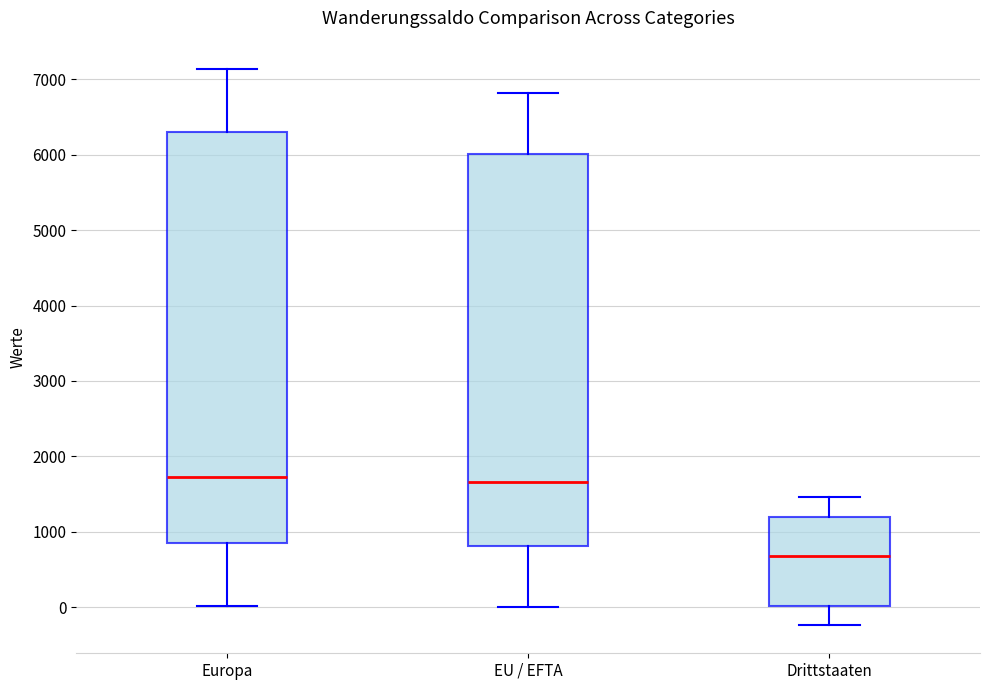

Reading left to right, transcribe this box plot: for each box, give where its median line is, the range the box spans, and where its two whiskers end, as read against the y-axis. The values are not printed on the chart, so give them approximately, as read against the axis.

Europa: median 1700, box 800 to 6300, whiskers 0 to 7100
EU / EFTA: median 1700, box 800 to 6000, whiskers 0 to 6800
Drittstaaten: median 700, box 0 to 1200, whiskers -200 to 1500